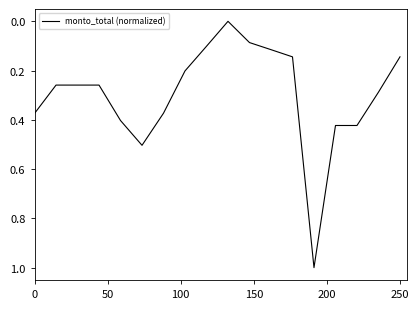

What is the maximum value shown in the chart?

1.0